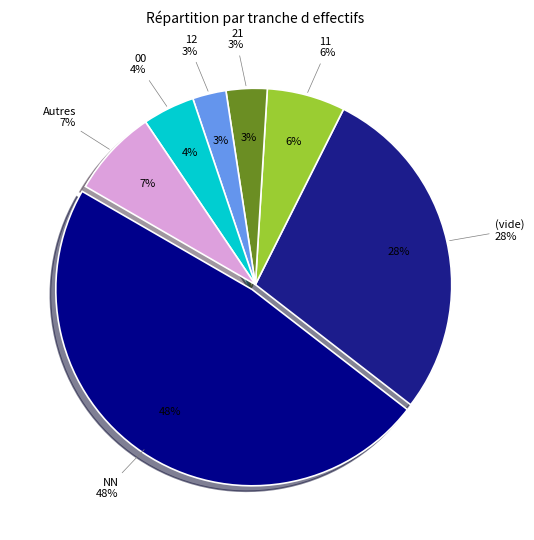

Which slice is the largest?

NN